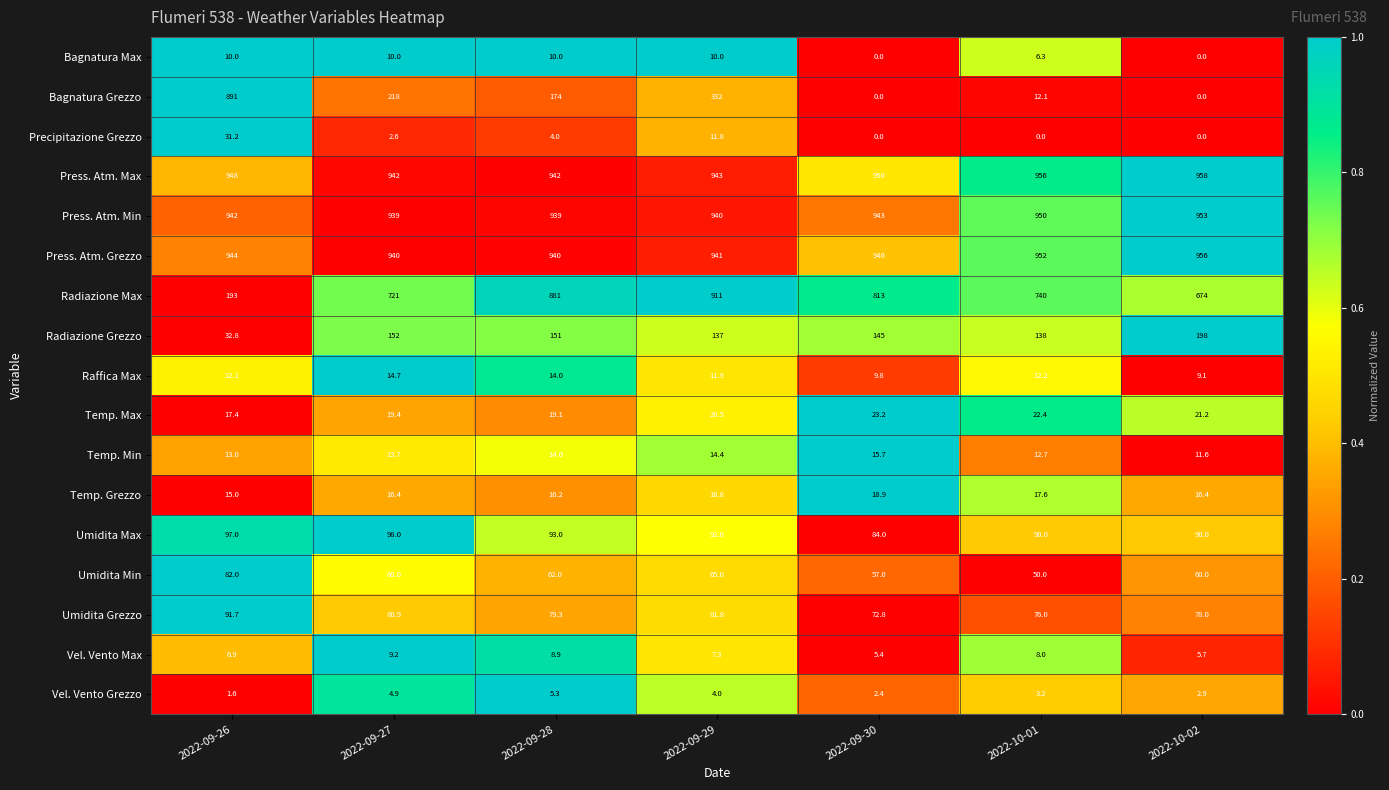

What value does the Umidita Max series have at 2022-09-27?

98.0